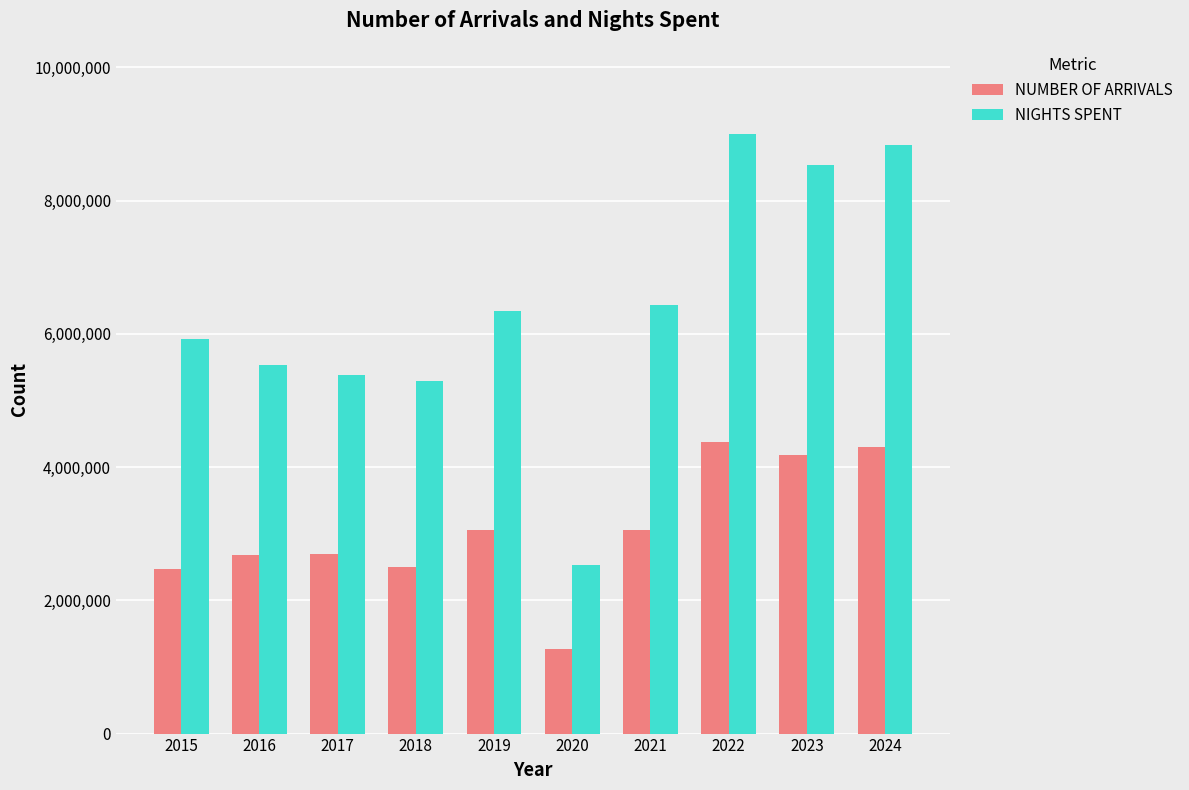

Is the value of NUMBER OF ARRIVALS at 2020 greater than the value of NIGHTS SPENT at 2018?

No